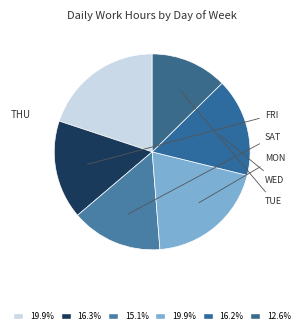

How many segments does this pie chart have?

6